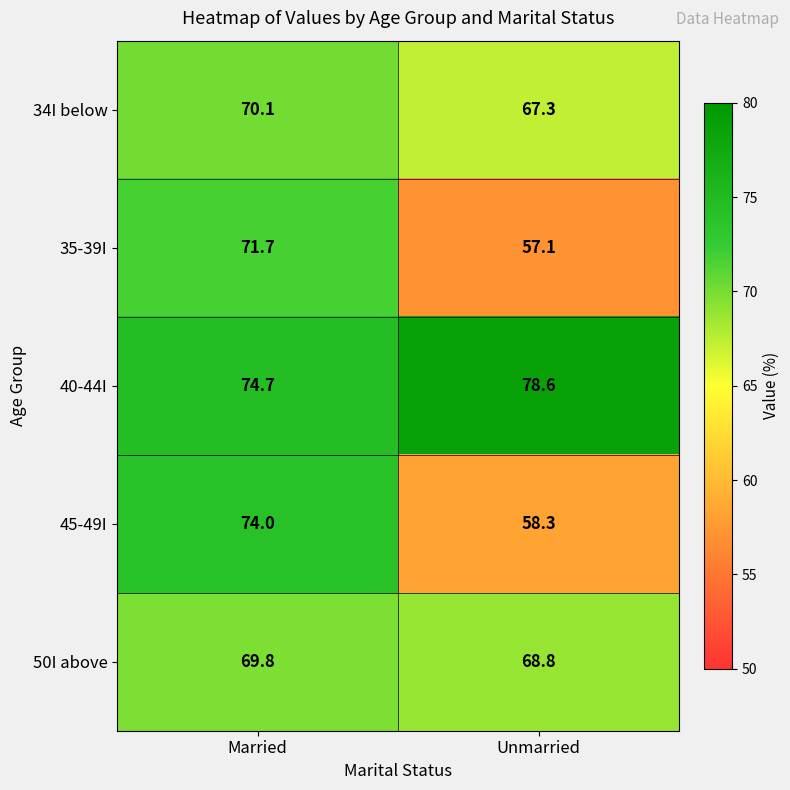

List the series in order of their peak value, highest first.

40-44I, 45-49I, 35-39I, 34I below, 50I above